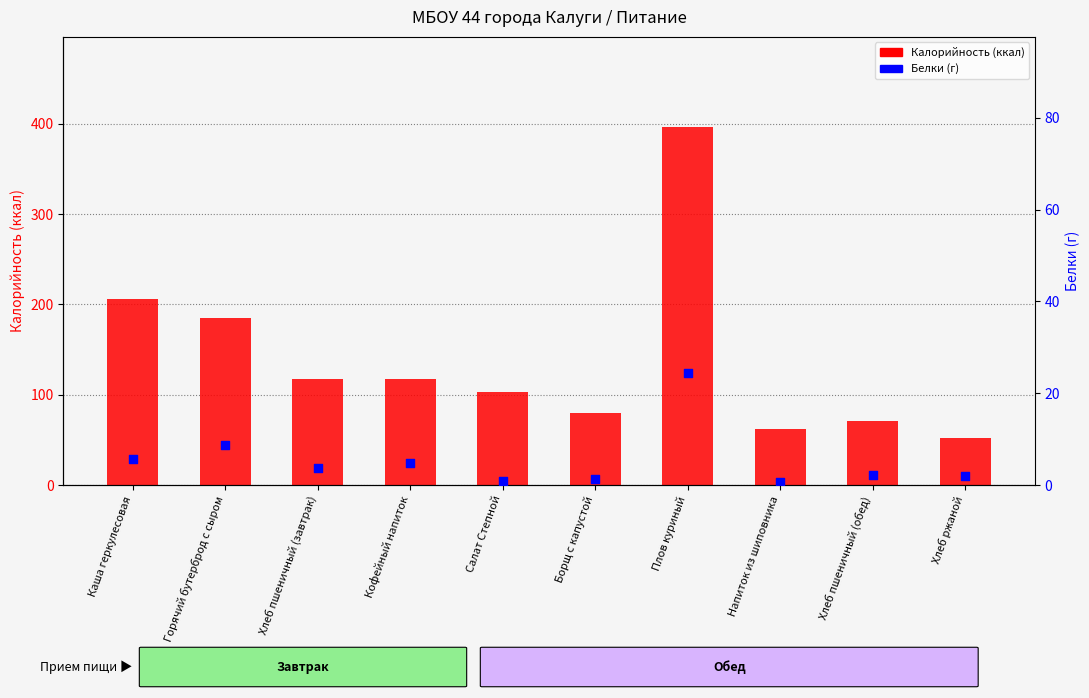

Which series has the widest spread of Y values?

Калорийность (ккал)